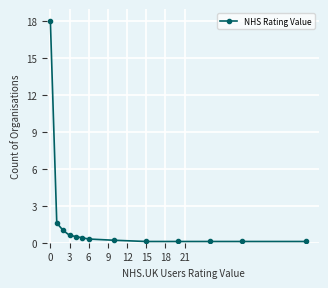

What is the value of the 2nd point from the left?

1.6